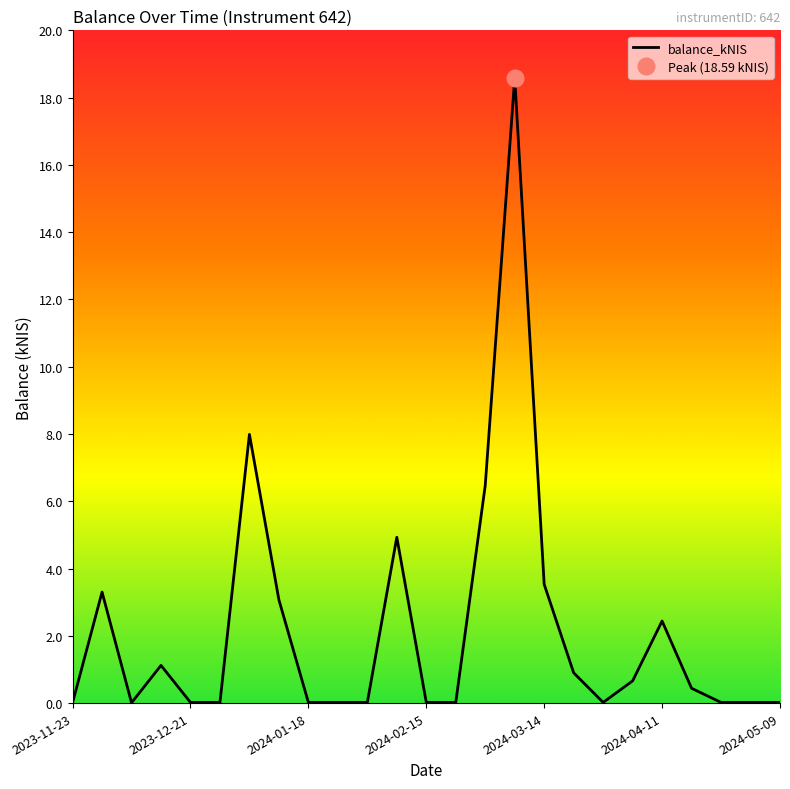

Is it true that balance_kNIS equals 0.0 at 2024-01-18?

True